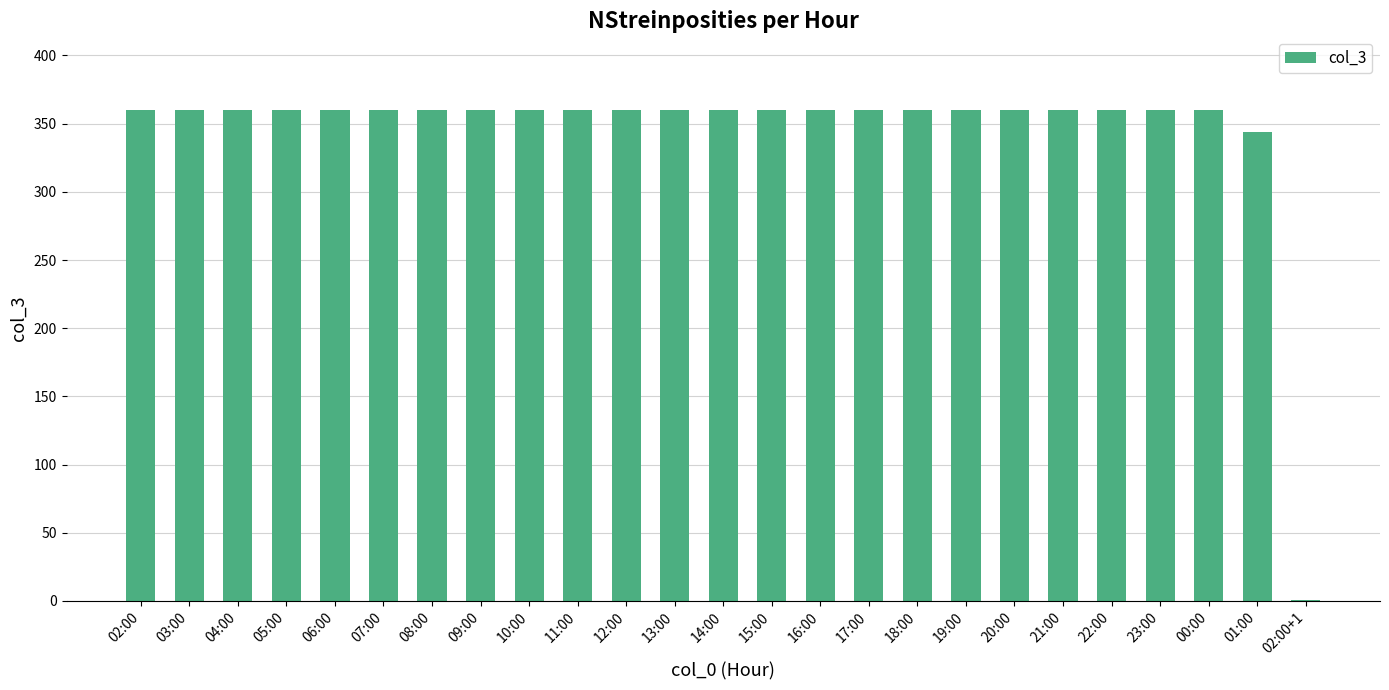

Reading left to right, list all the values displayed in this chart.

360	360	360	360	360	360	360	360	360	360	360	360	360	360	360	360	360	360	360	360	360	360	360	344	1